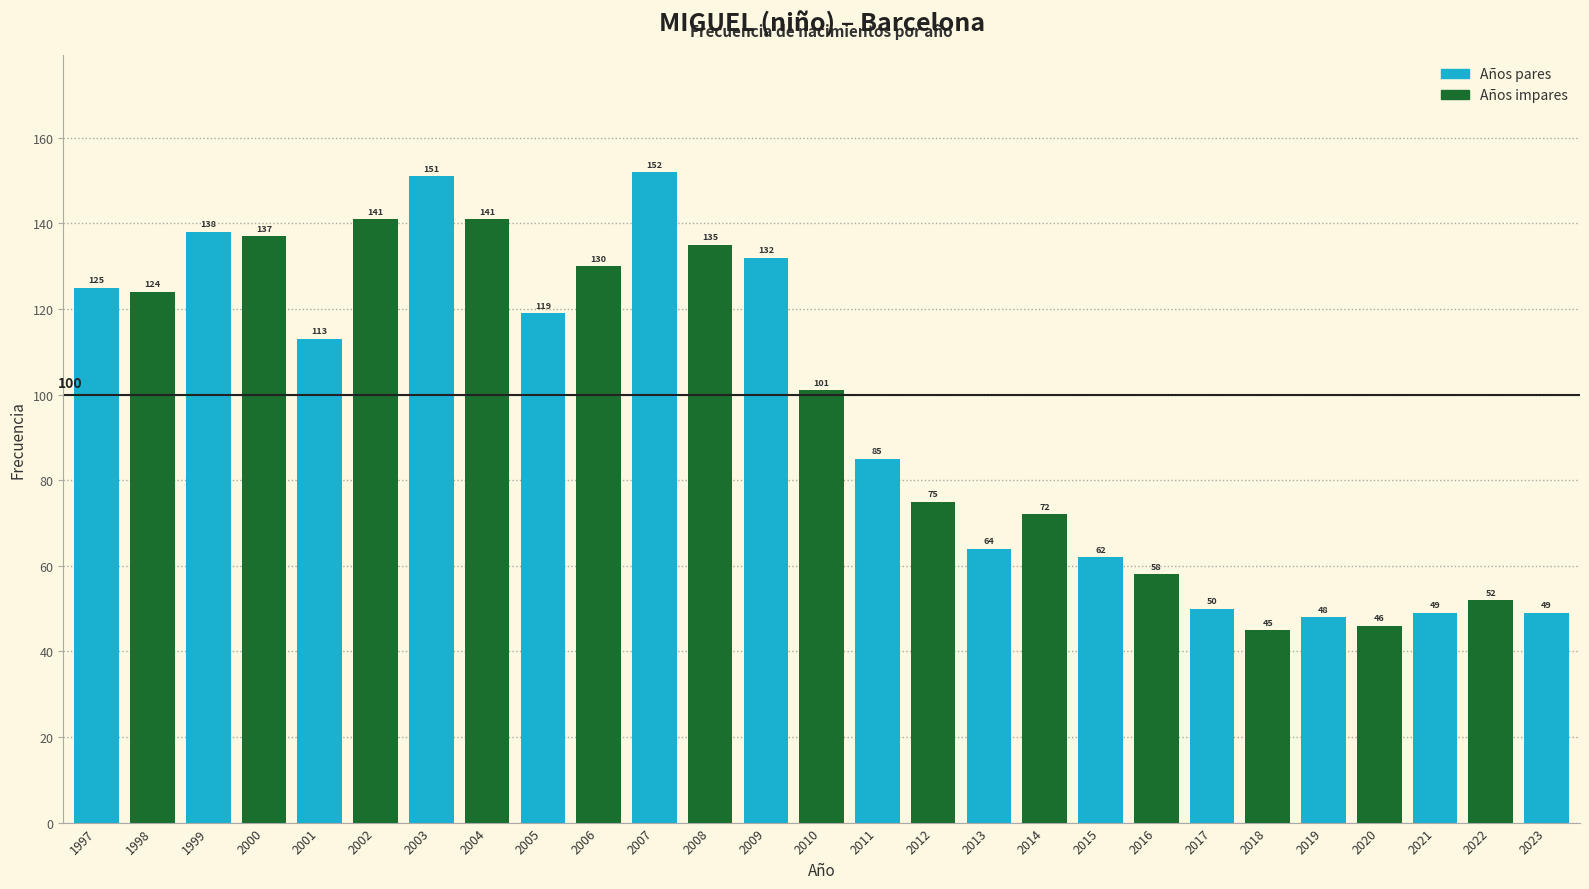

What is the sum of the values at 2012 and 2016?

133